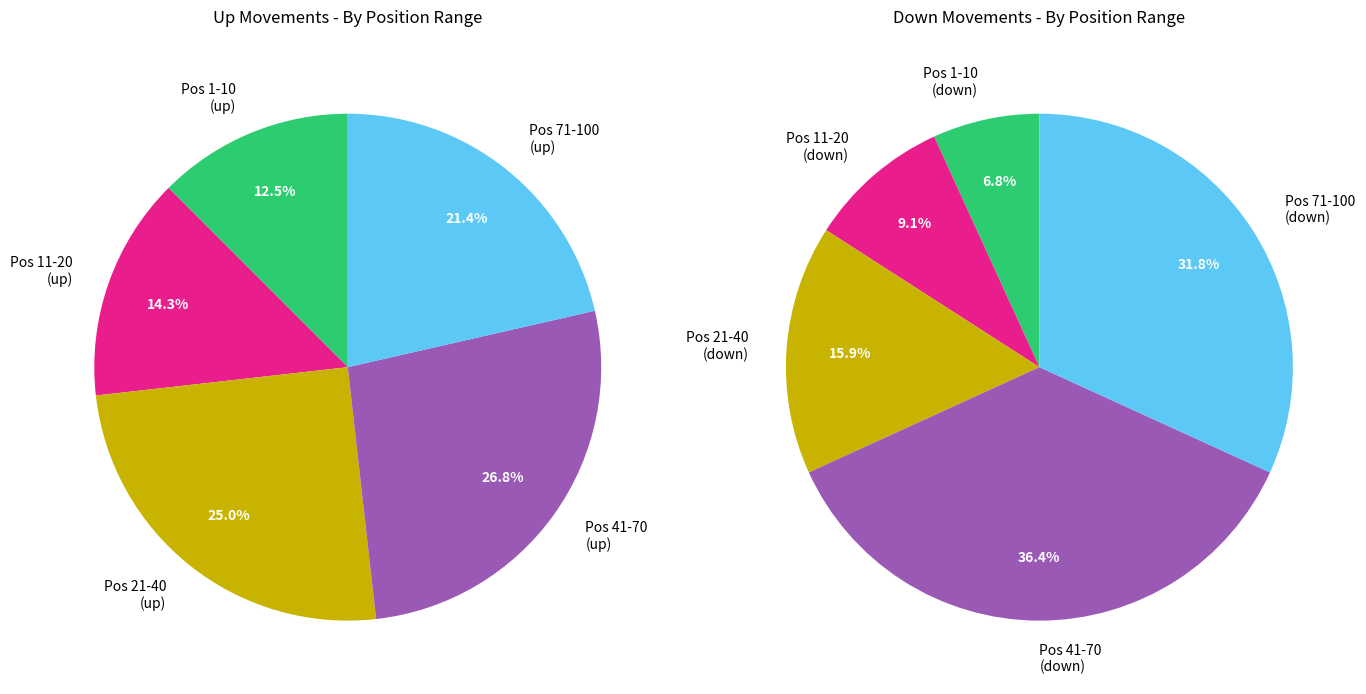

Which category accounts for the majority?

up